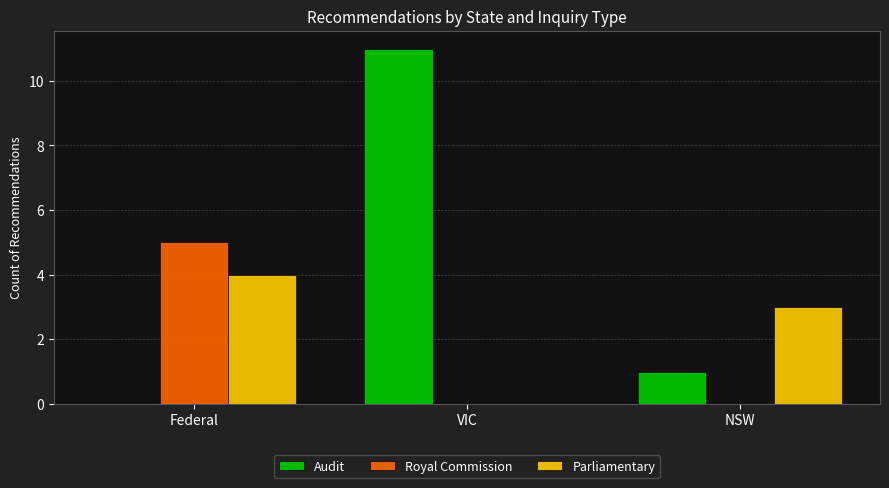

How many series are shown in this chart?

3